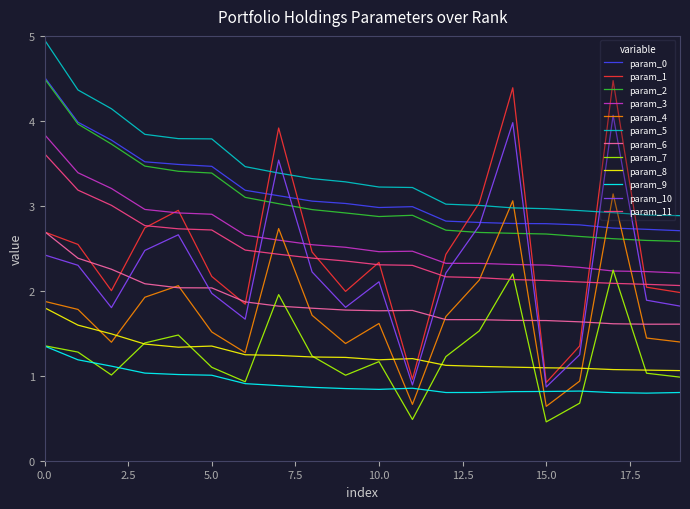

Which series has the largest range (max minus min)?

param_1